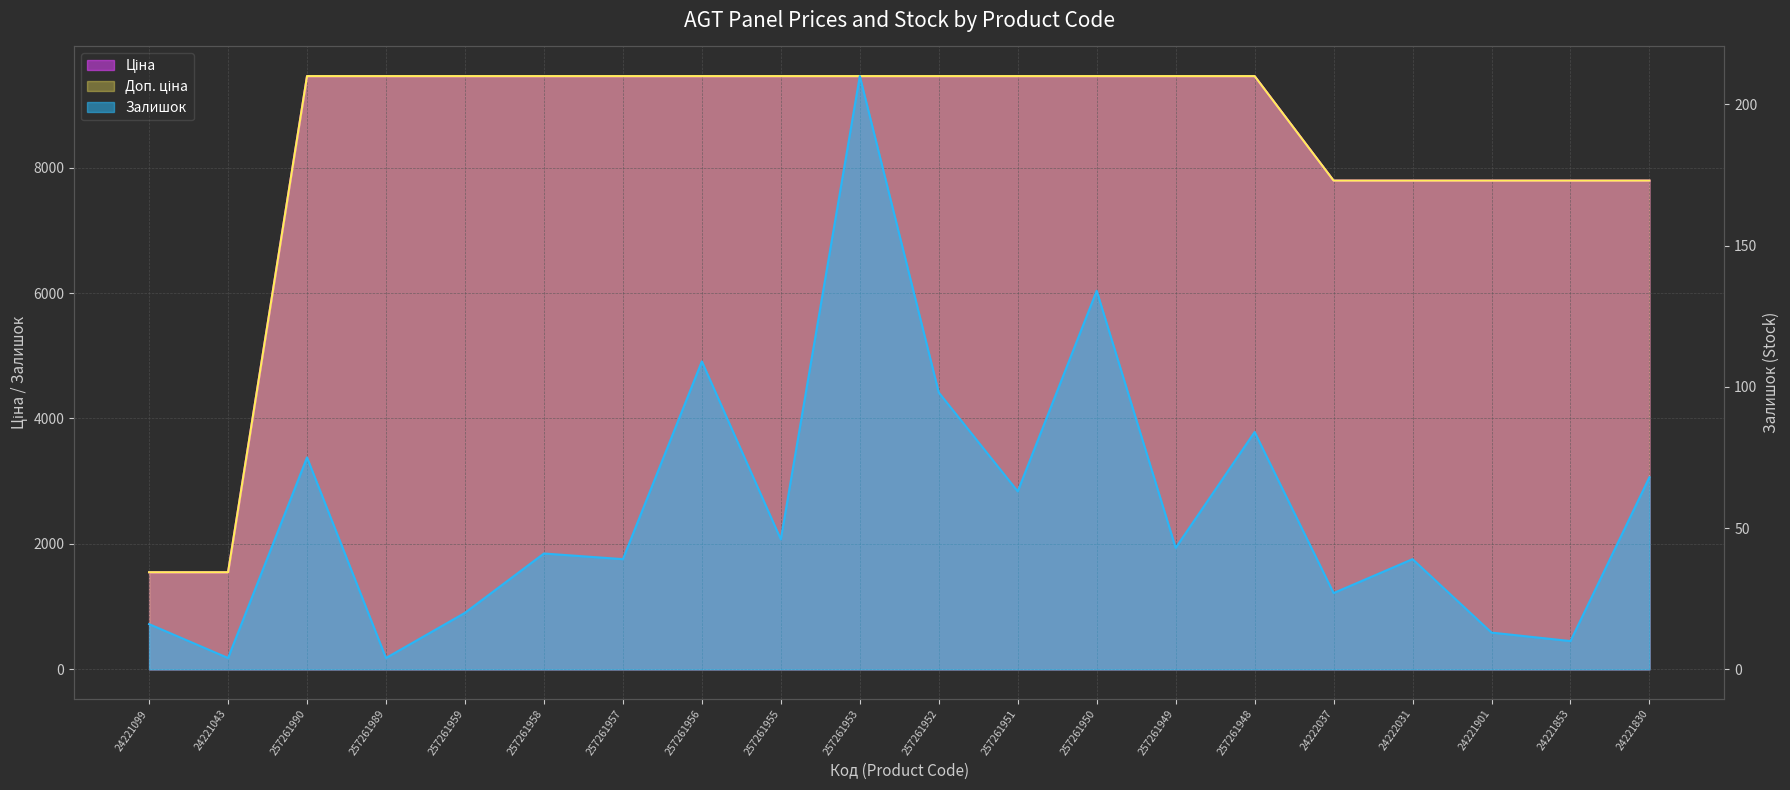

True or false: Залишок has more than 2 interior local peaks.

True